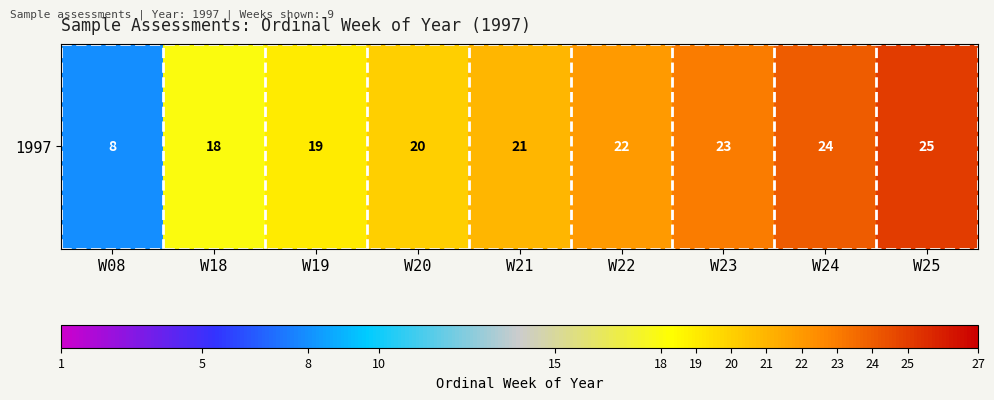

Reading right to left, extract all data points from this chart.

W25=25	W24=24	W23=23	W22=22	W21=21	W20=20	W19=19	W18=18	W08=8